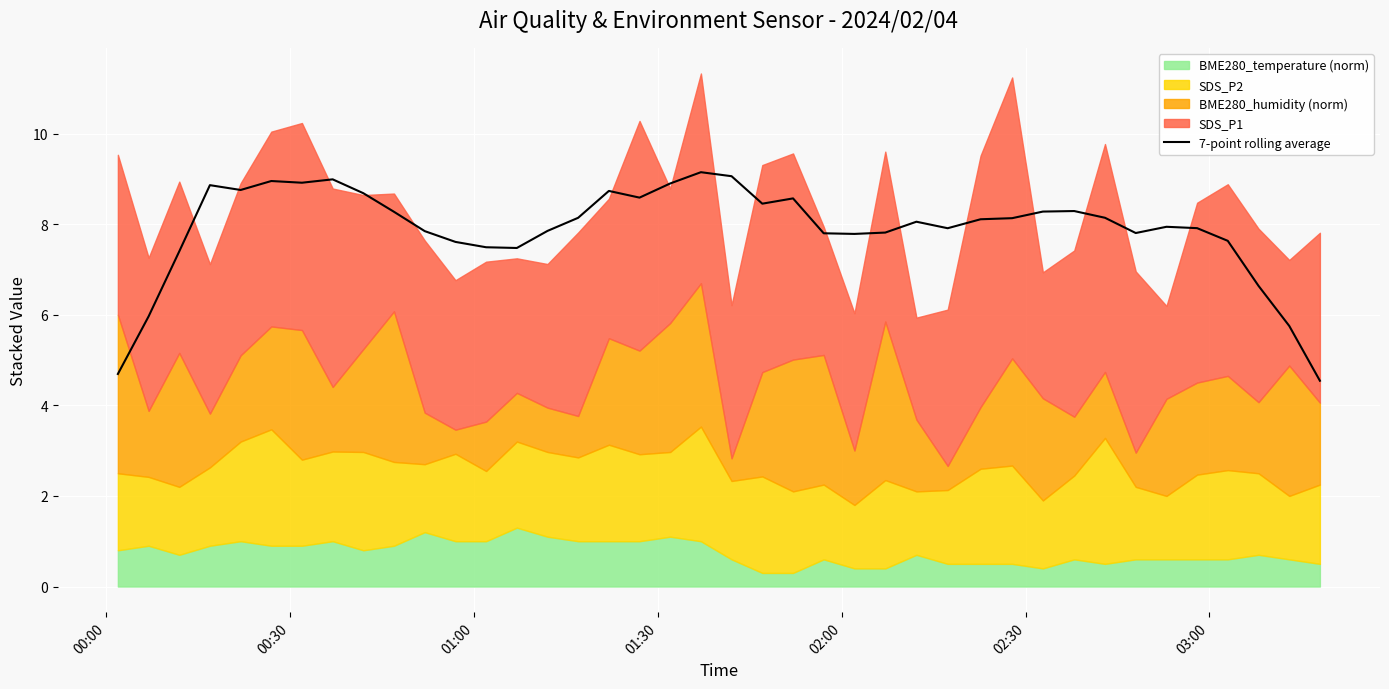

What is the highest value of the 7-point rolling average series?

9.1